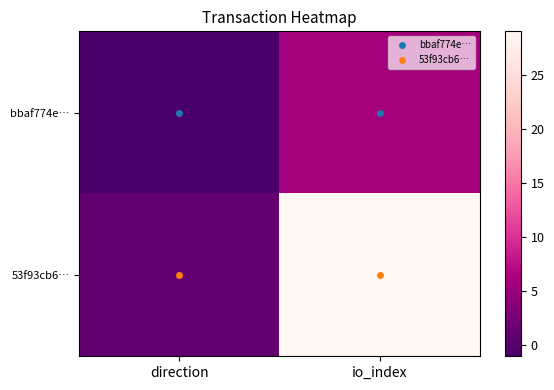

At which category is the sum across all series the highest?

io_index